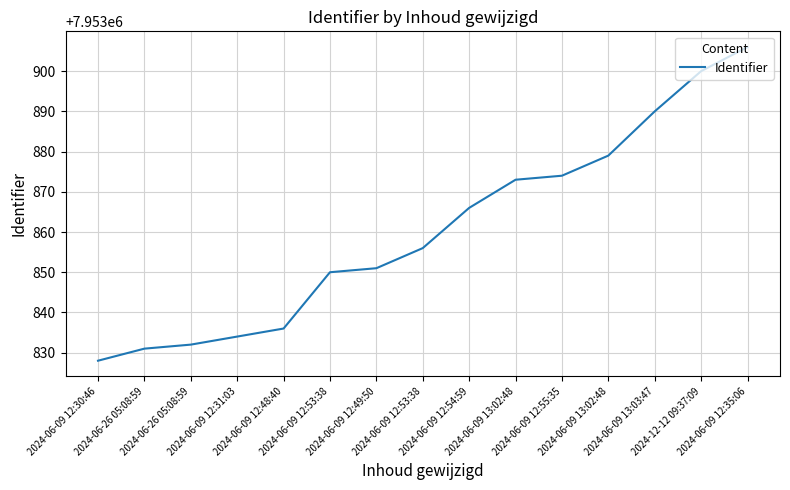

Between 2024-06-09 12:35:06 and 2024-06-09 12:53:38, which is larger?

2024-06-09 12:35:06